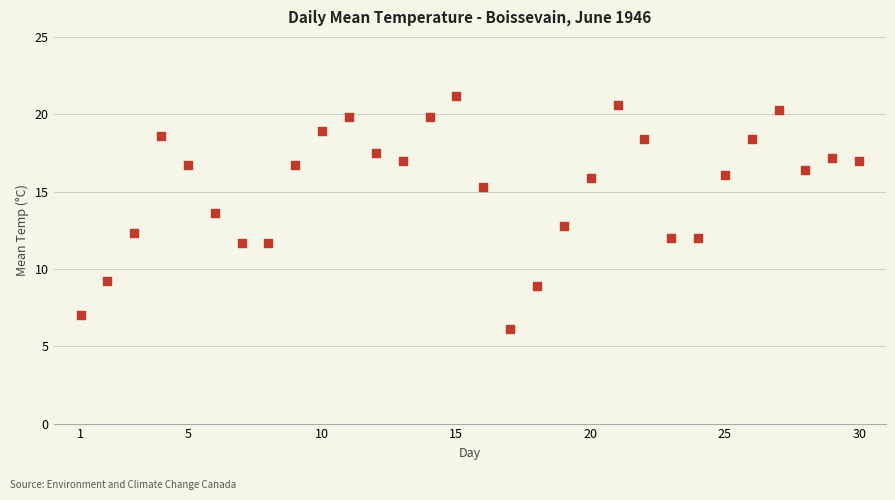

What is the range of Y values (max minus min)?

15.1